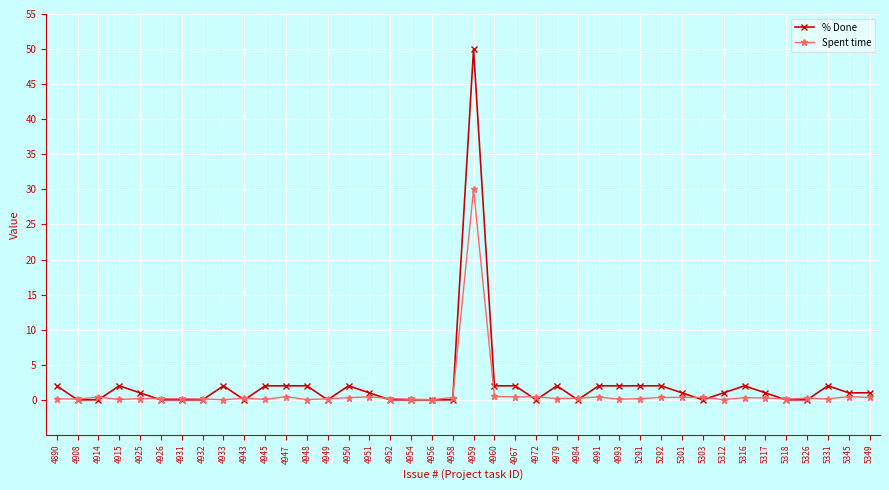

At how many categories does at least one series exceed 33?

1